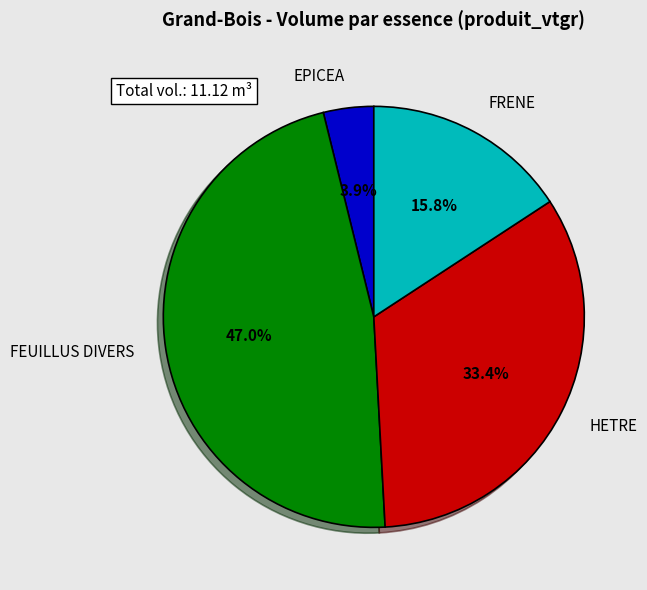

Which slice is the smallest?

EPICEA